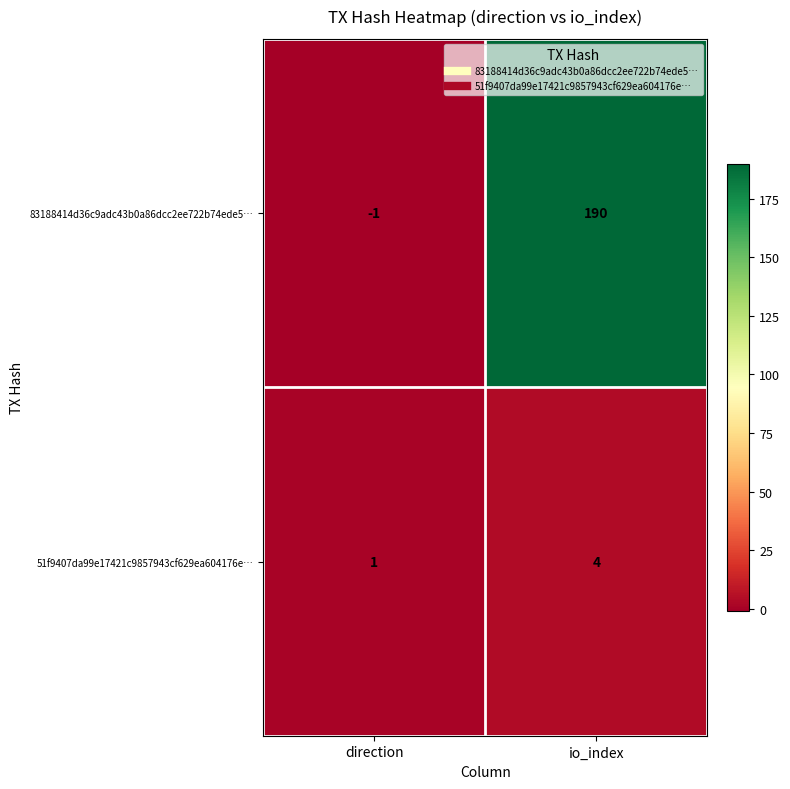

Reading left to right, what are all the values shown in this chart?

83188414d36c9adc43b0a86dcc2ee722b74ede5…: direction=-1	io_index=190
51f9407da99e17421c9857943cf629ea604176e…: direction=1	io_index=4